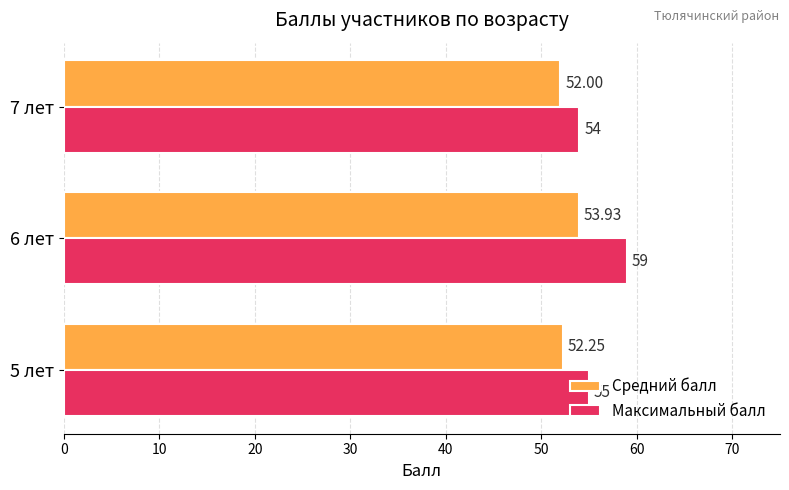

Count the Средний балл values in the range 52 to 53.

2